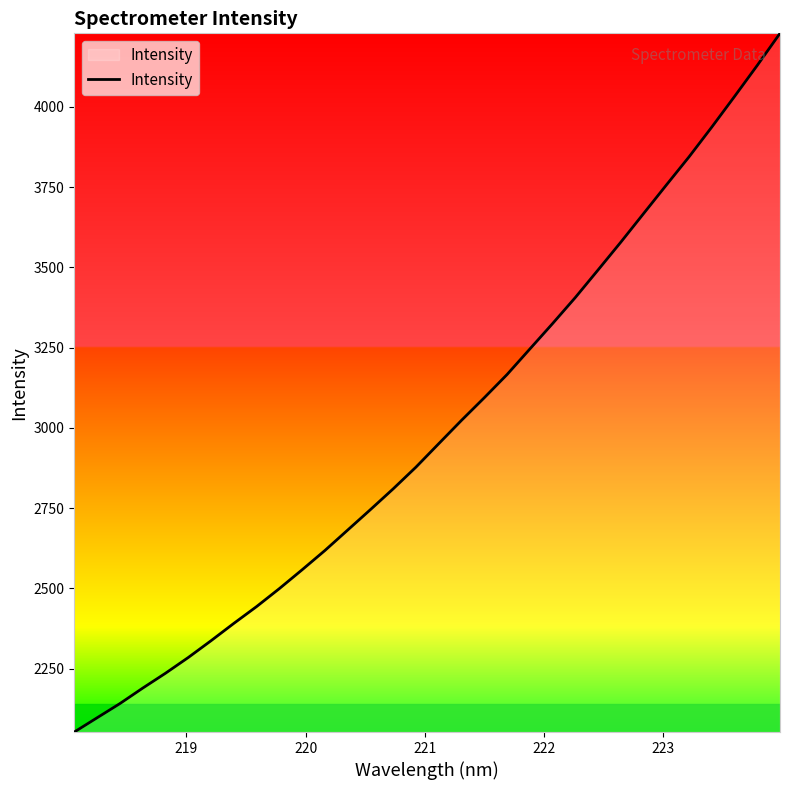

What is the smallest value displayed?

2052.1